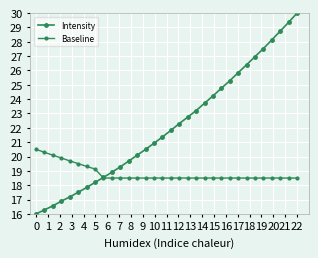

What is the sum of all Intensity values?

706.8